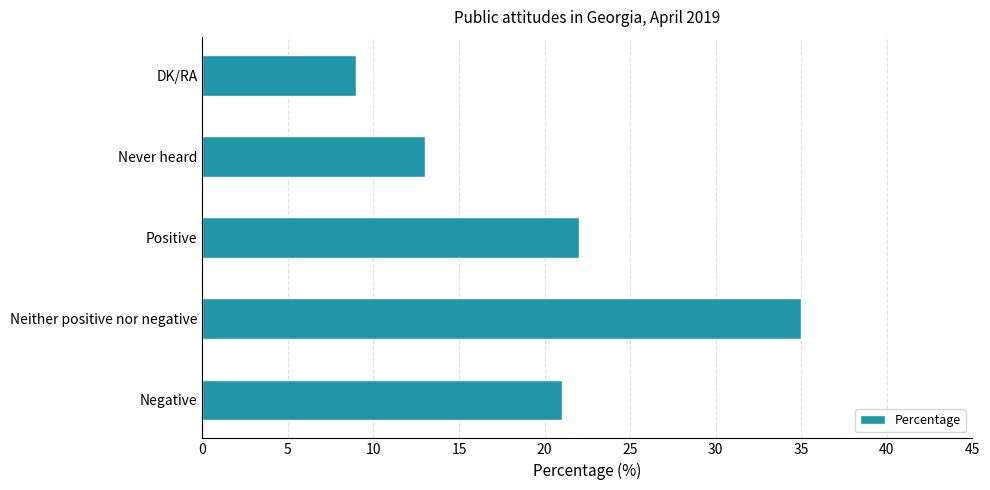

Rank the categories by value from highest to lowest.

Neither positive nor negative, Positive, Negative, Never heard, DK/RA